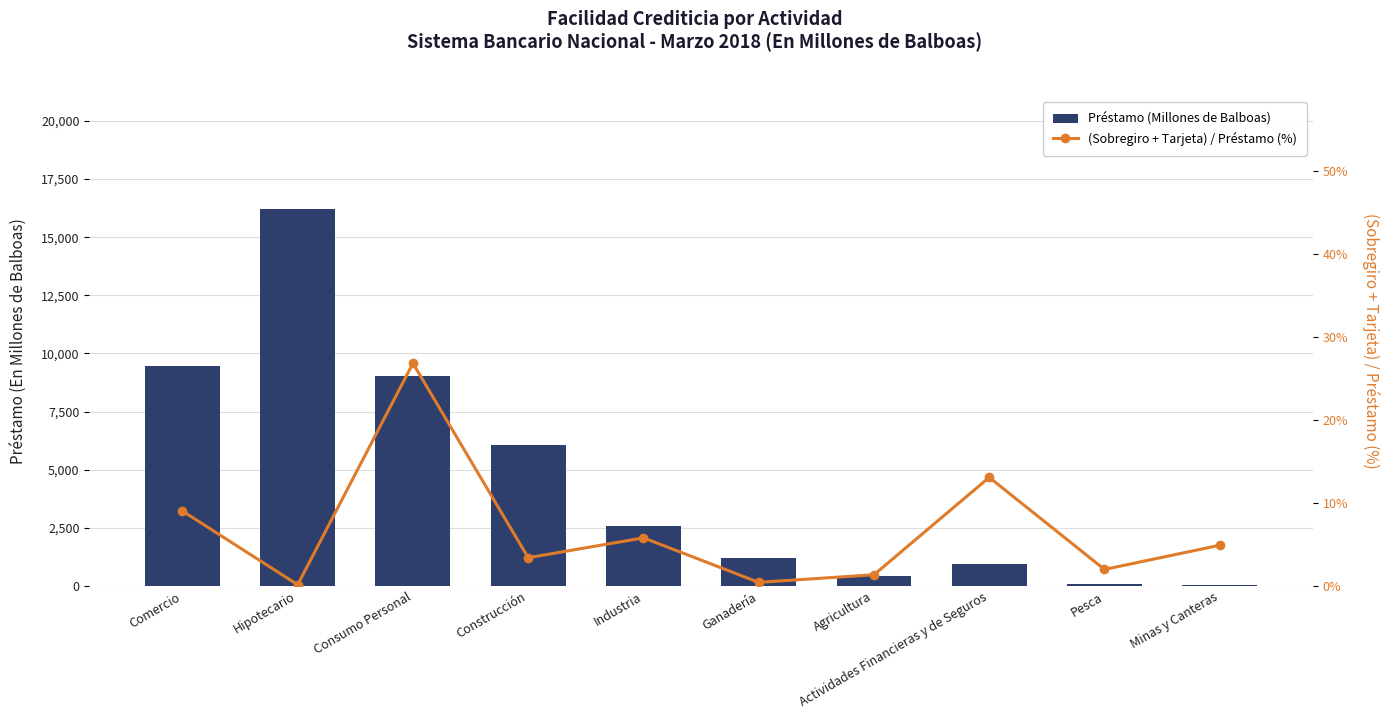

What is the spread (max minus min) of values at Construcción?

6077.8